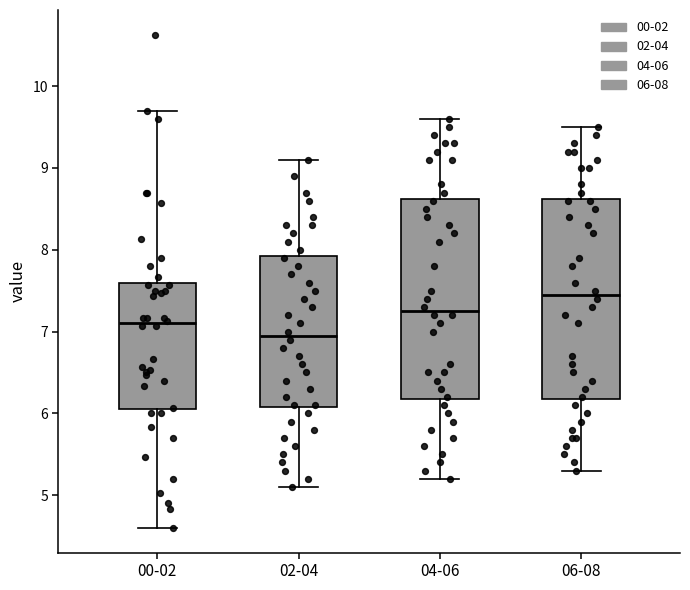

Reading left to right, read every box against the y-axis: the position of its median line, the range the box covers, and the ends of its whiskers. The values are not printed on the chart, so give them approximately, as read against the axis.

00-02: median 7.1, box 6.1 to 7.6, whiskers 4.6 to 9.7
02-04: median 7.0, box 6.1 to 7.9, whiskers 5.1 to 9.1
04-06: median 7.3, box 6.2 to 8.6, whiskers 5.2 to 9.6
06-08: median 7.5, box 6.2 to 8.6, whiskers 5.3 to 9.5